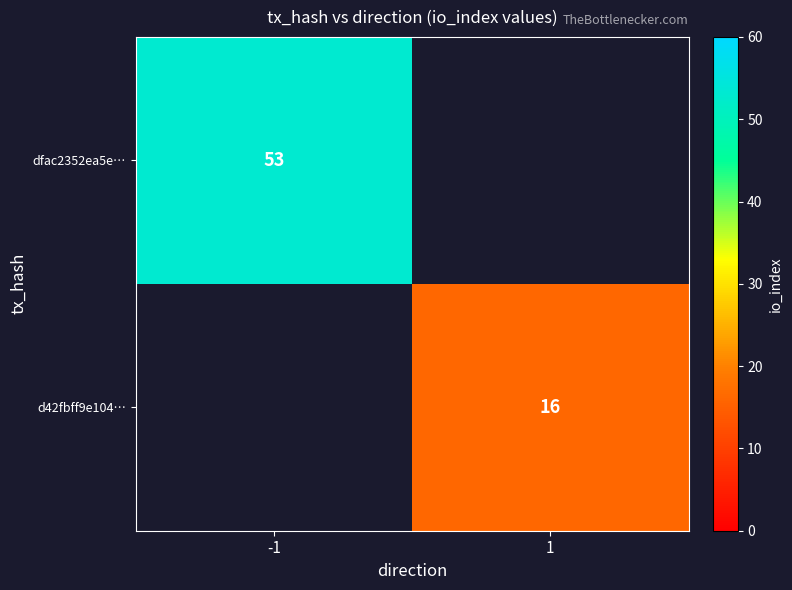

Is it true that dfac2352ea5e… equals 29 at -1?

False